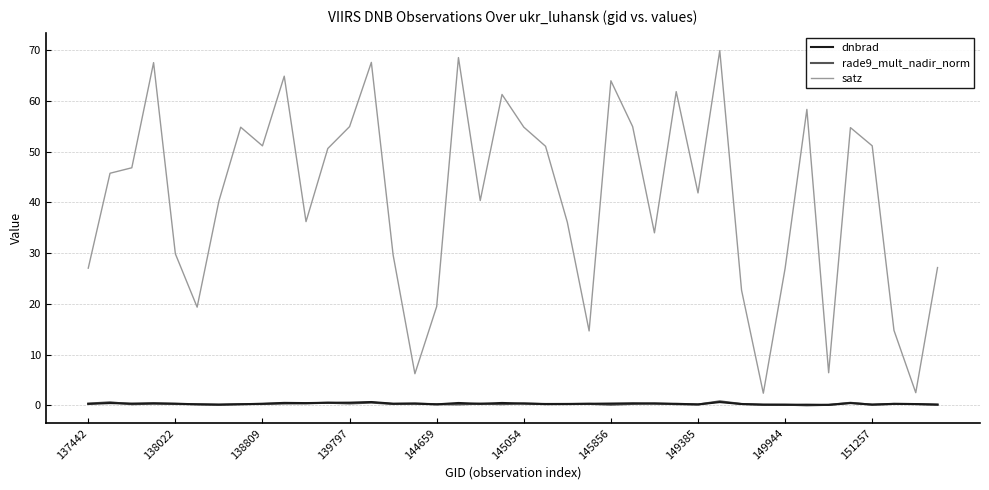

True or false: rade9_mult_nadir_norm and satz cross at least once.

False